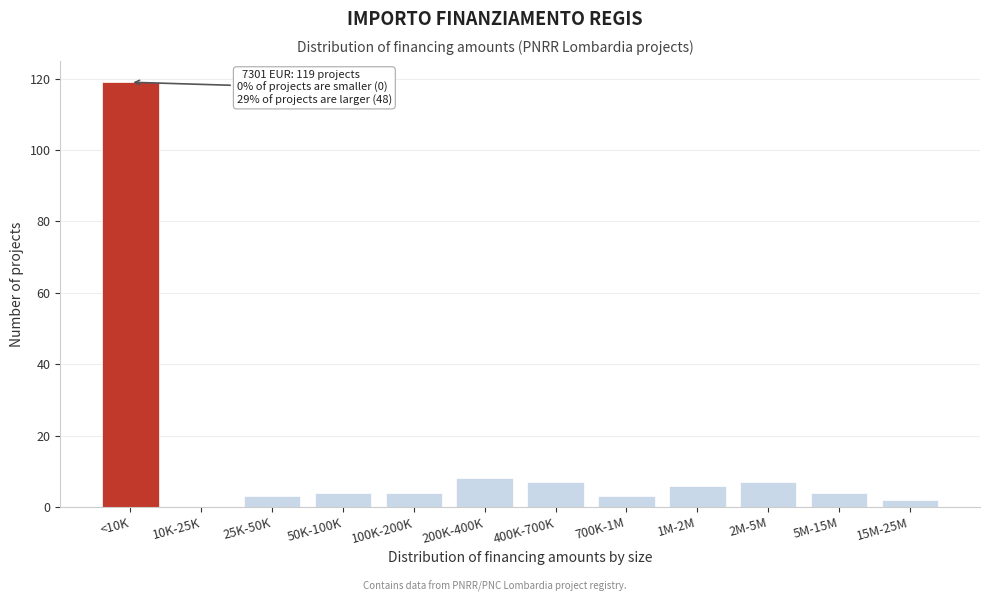

Reading right to left, transcribe all the data shown in this chart.

15M-25M=2	5M-15M=4	2M-5M=7	1M-2M=6	700K-1M=3	400K-700K=7	200K-400K=8	100K-200K=4	50K-100K=4	25K-50K=3	10K-25K=0	<10K=119